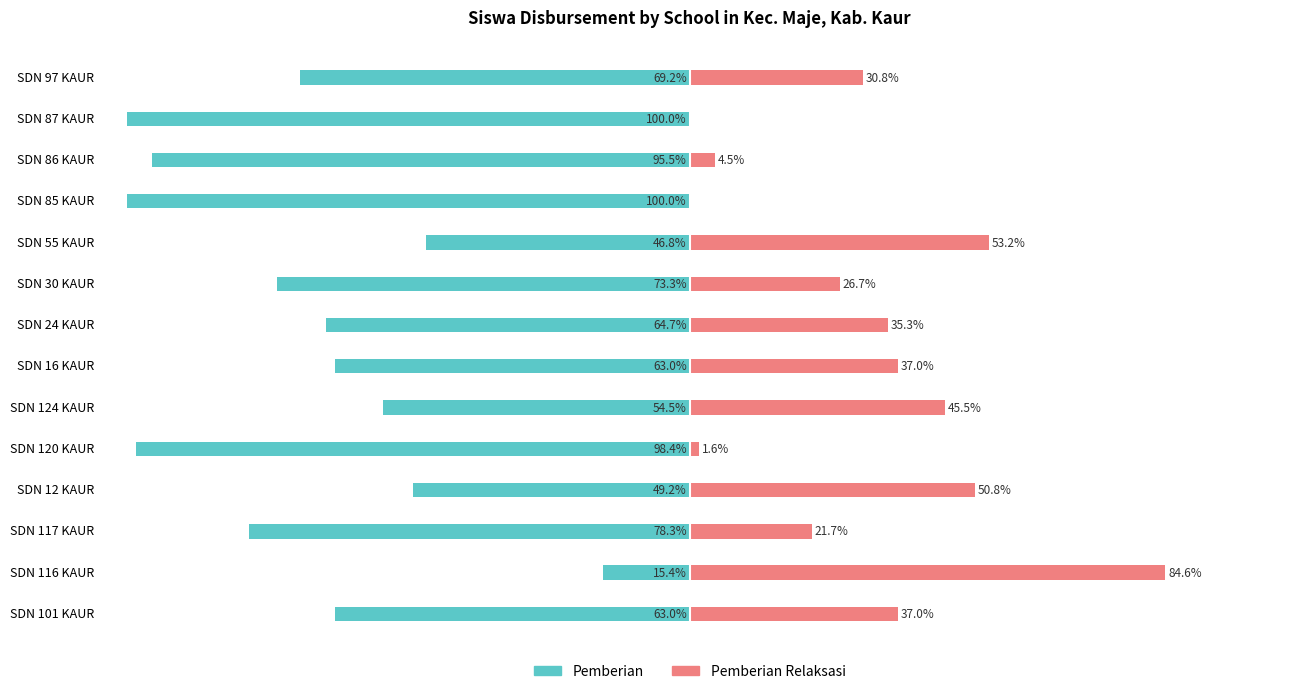

Rank the categories by Pemberian value from lowest to highest.

SDN 85 KAUR, SDN 87 KAUR, SDN 120 KAUR, SDN 86 KAUR, SDN 117 KAUR, SDN 30 KAUR, SDN 97 KAUR, SDN 24 KAUR, SDN 16 KAUR, SDN 101 KAUR, SDN 124 KAUR, SDN 12 KAUR, SDN 55 KAUR, SDN 116 KAUR